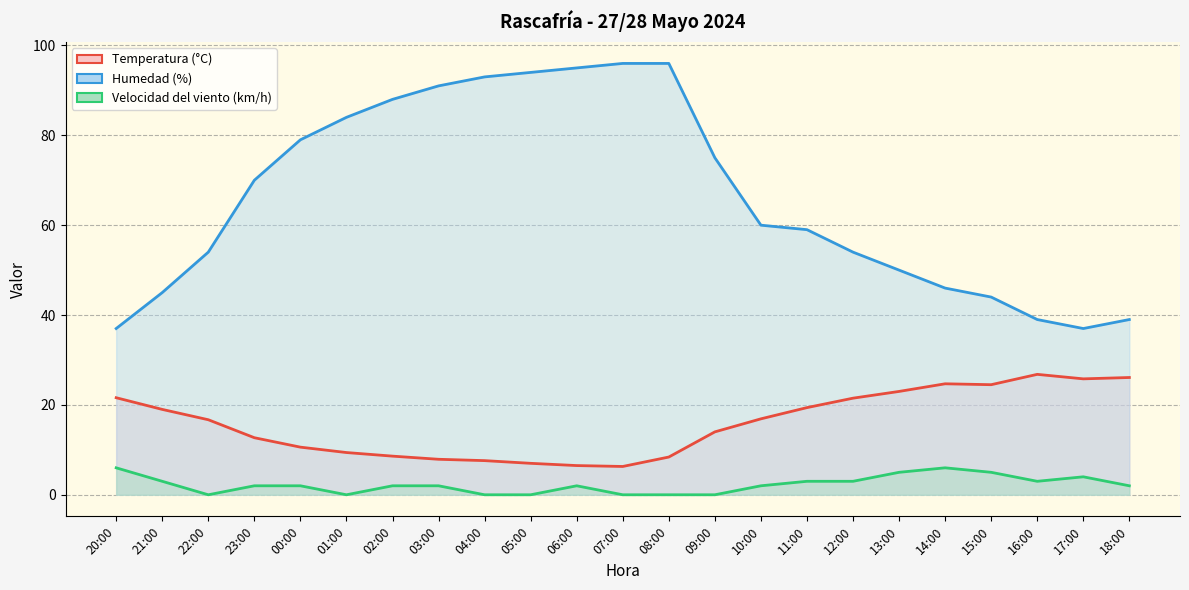

True or false: Humedad (%) has a value of 79.0 at 00:00.

True